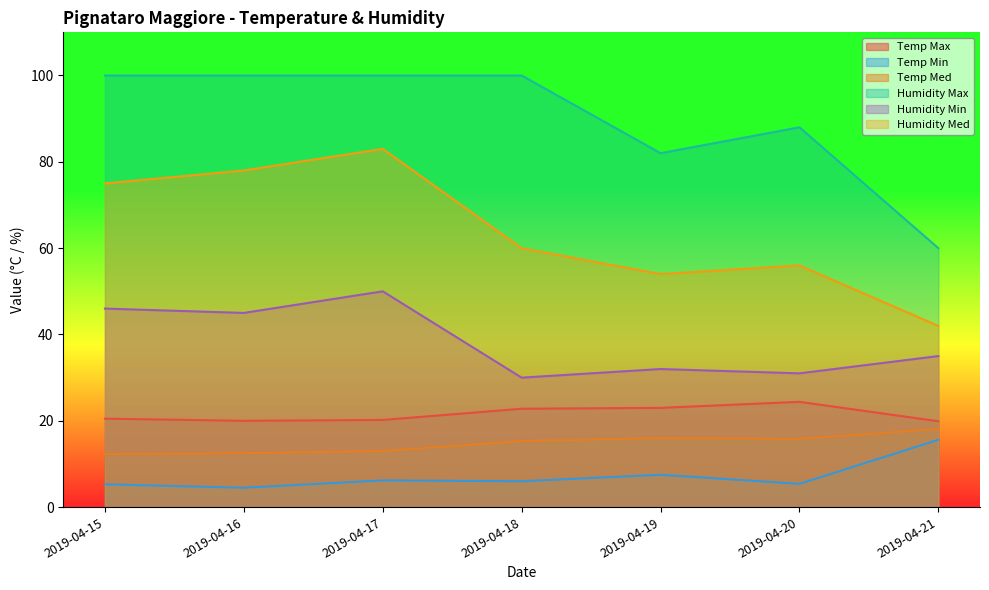

What are all the series names shown in the legend?

Temp Max, Temp Min, Temp Med, Humidity Max, Humidity Min, Humidity Med